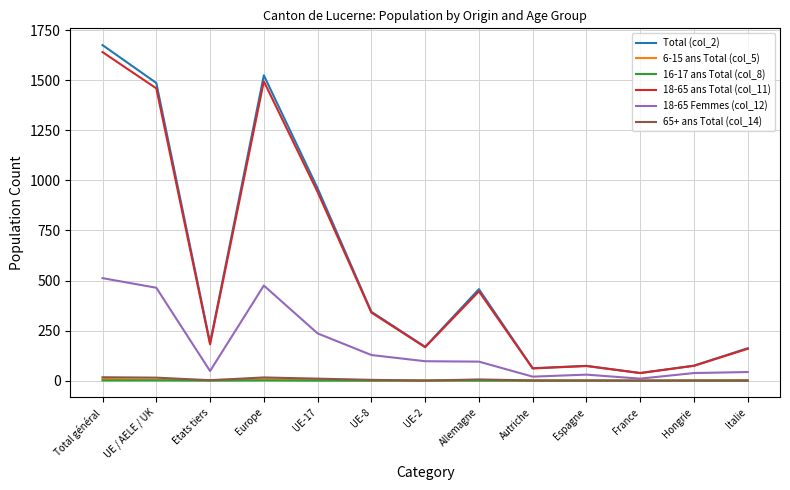

At which category is the sum across all series the highest?

Total général